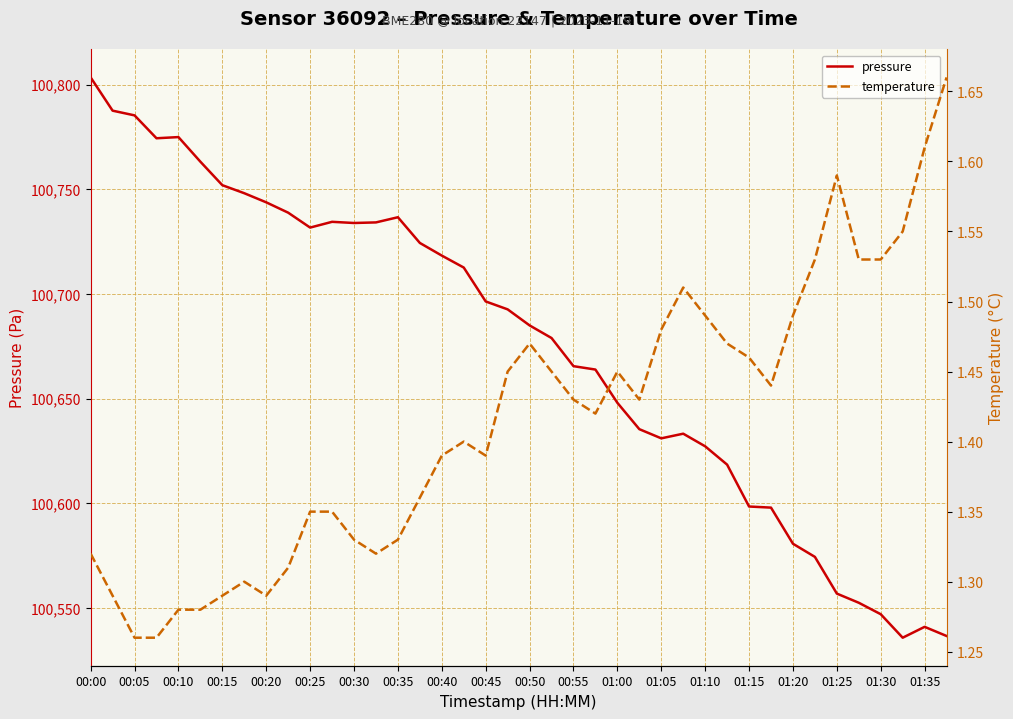

Is this an area chart (filled region under the line)?

No